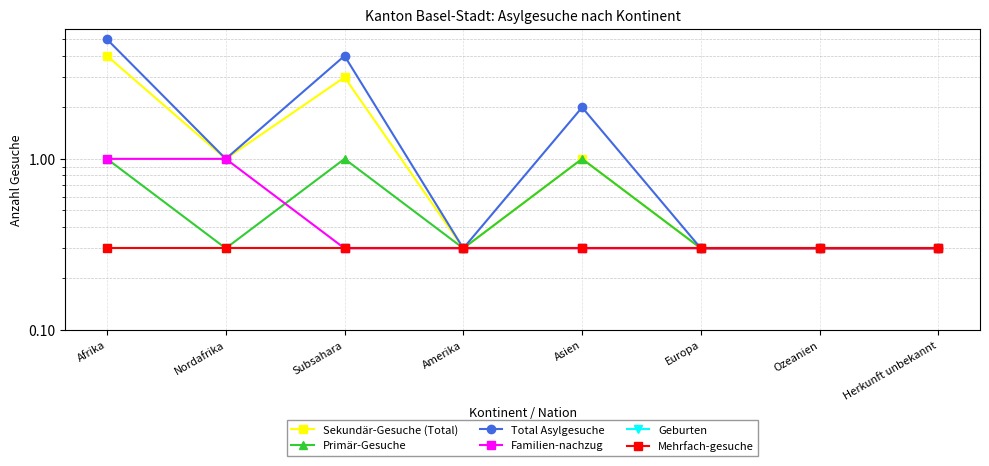

The Primär-Gesuche series shows 0.5 at Asien. True or false?

False